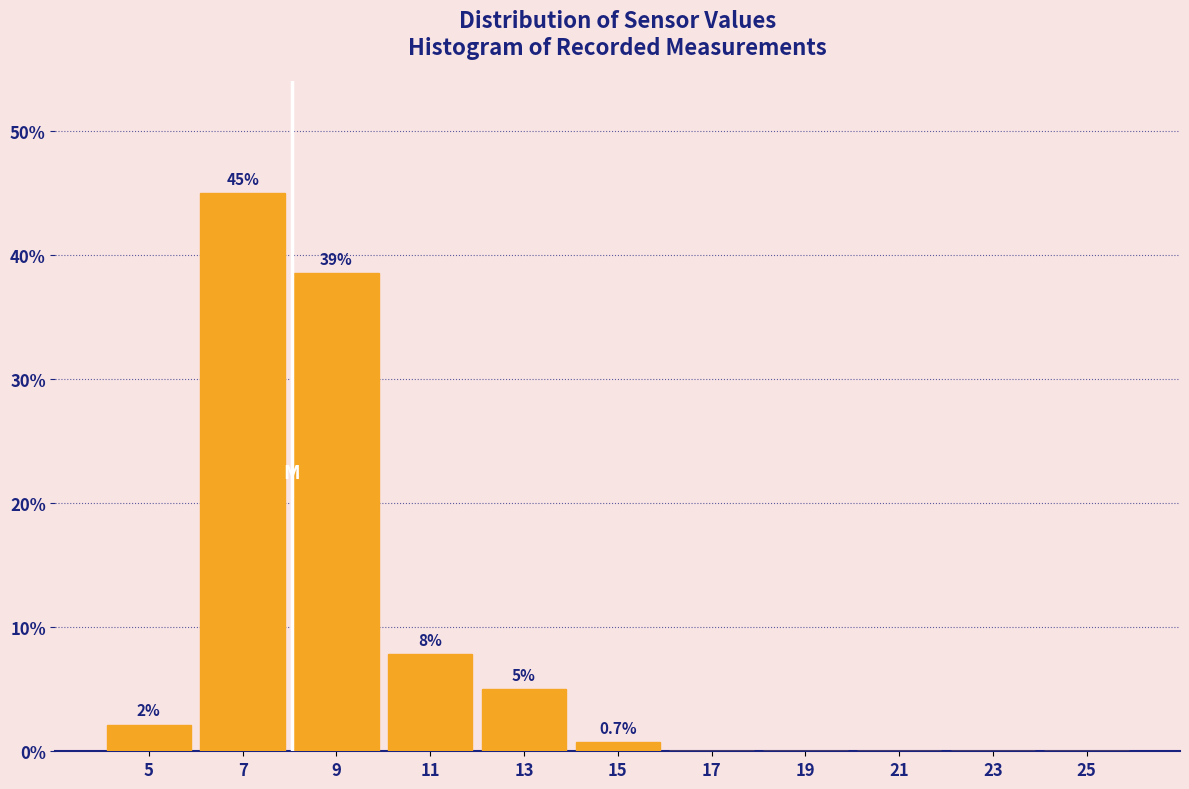

Which range on the x-axis has the tallest bar?

6 to 8